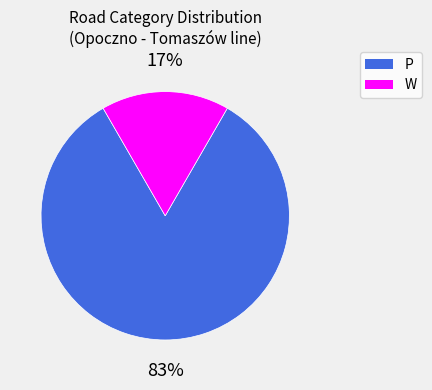

Is there any slice that represents more than half of the pie?

Yes